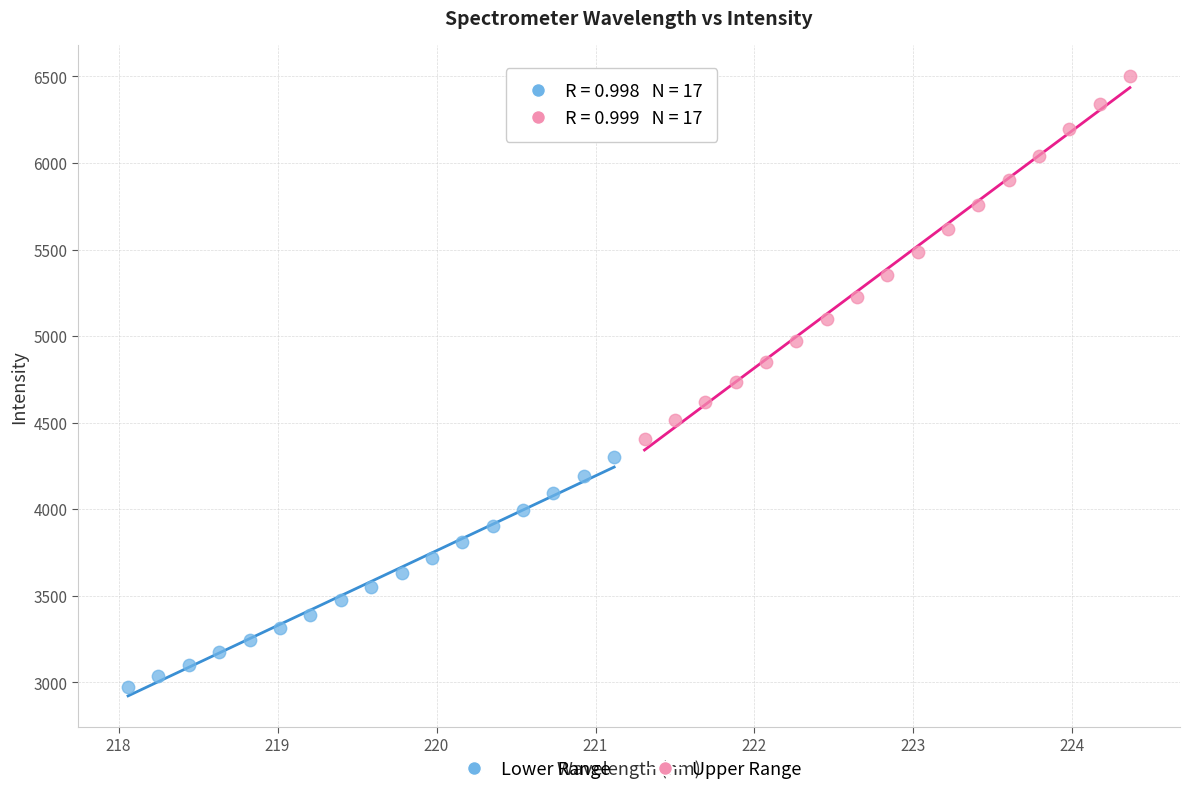

Which series reaches the maximum Y coordinate?

Upper Range